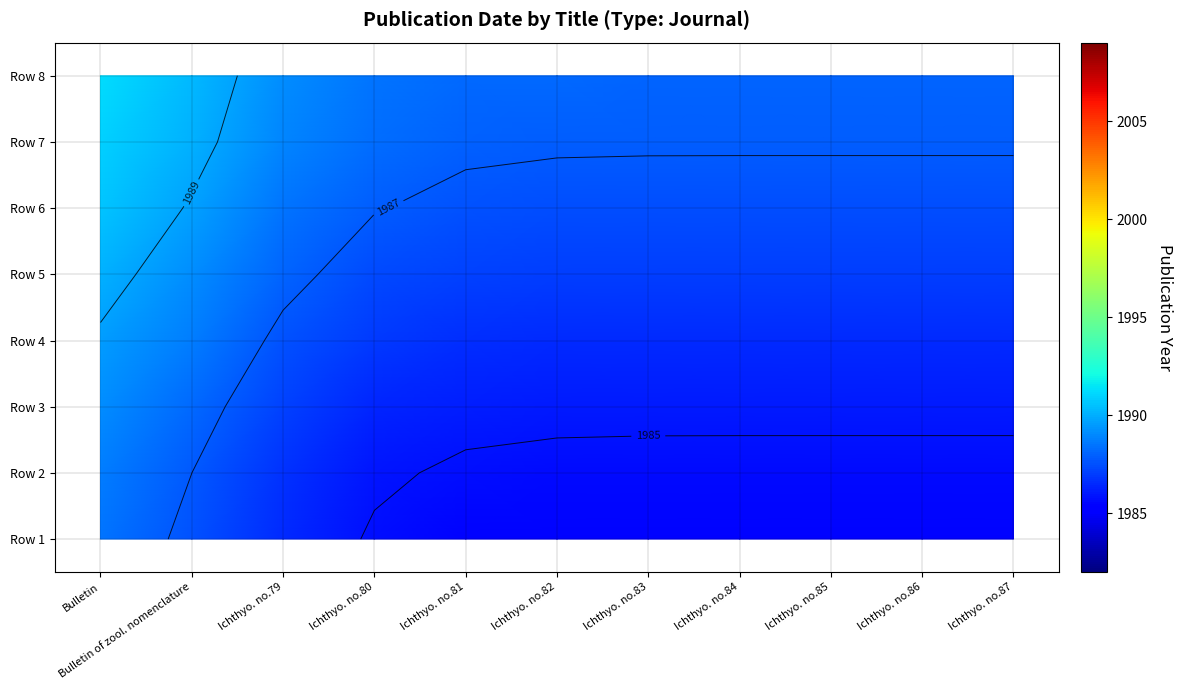

What is the smallest value displayed?

1985.4